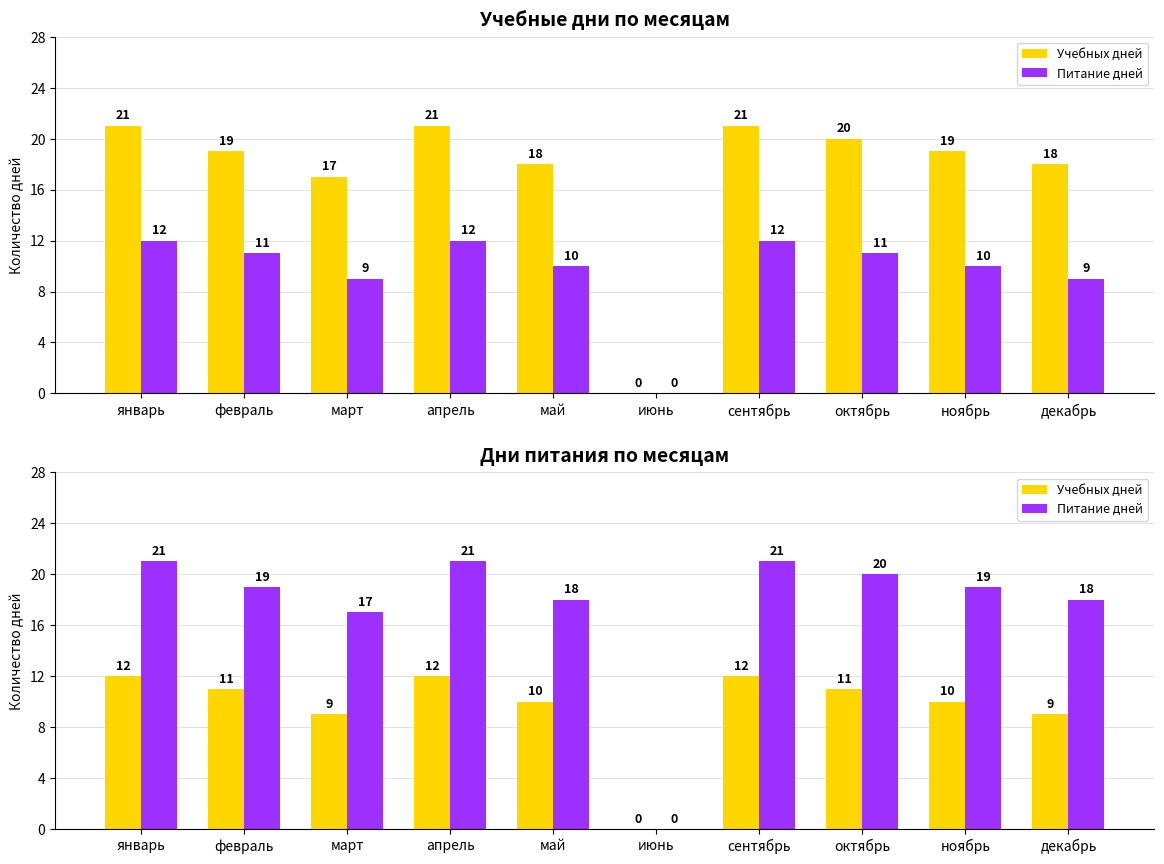

Is it true that Учебных дней equals 20 at январь?

False